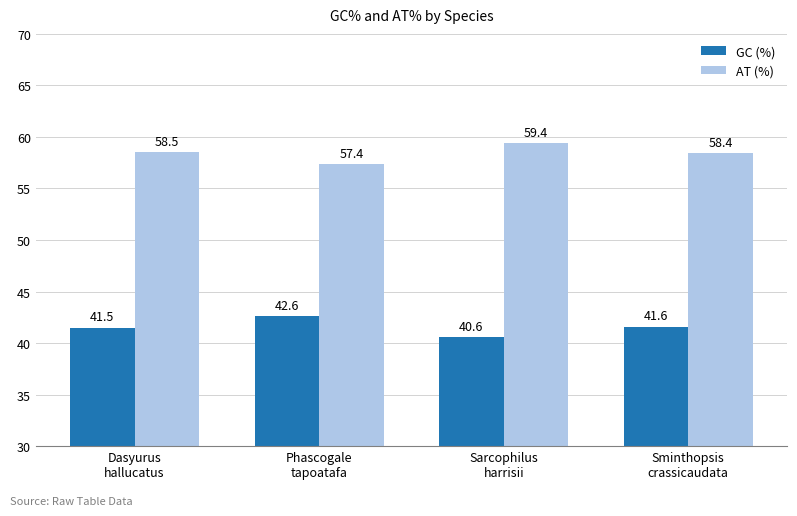

The value of GC (%) at Sminthopsis
crassicaudata is 41.6. True or false?

True